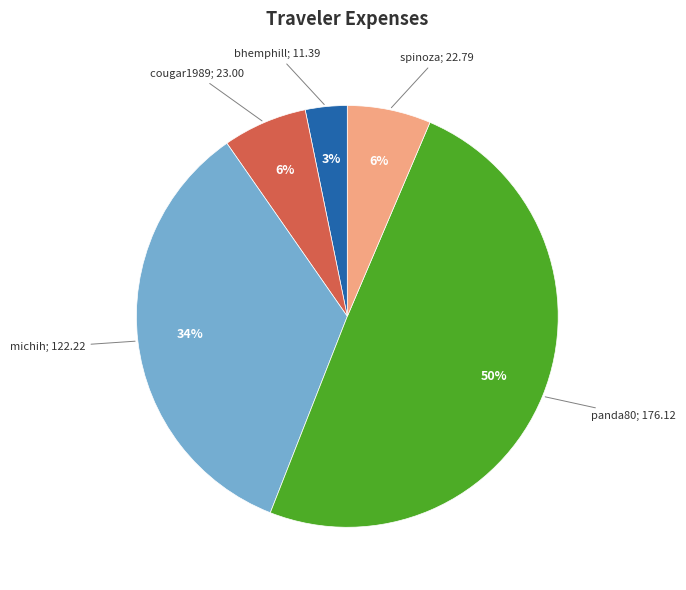

To the nearest percent, what is the average slice percentage?

20%